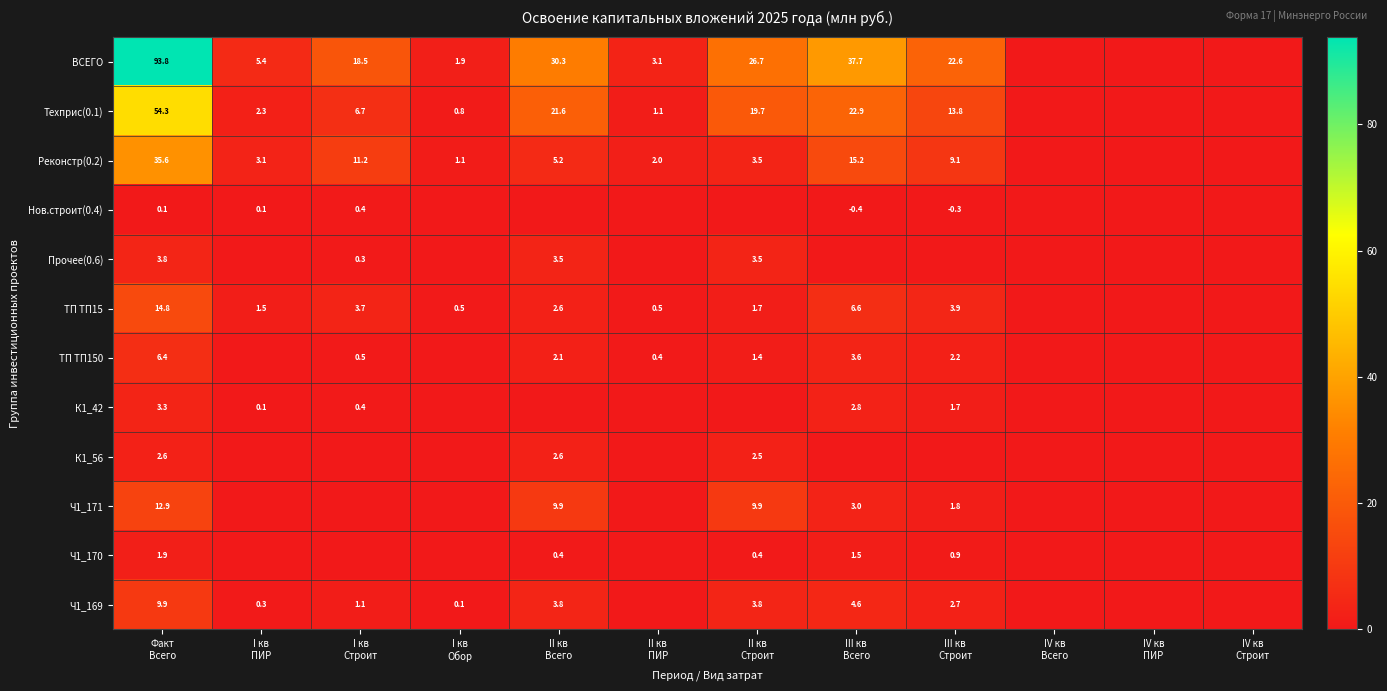

Between I кв
ПИР and I кв
Строит, which is larger?

I кв
Строит